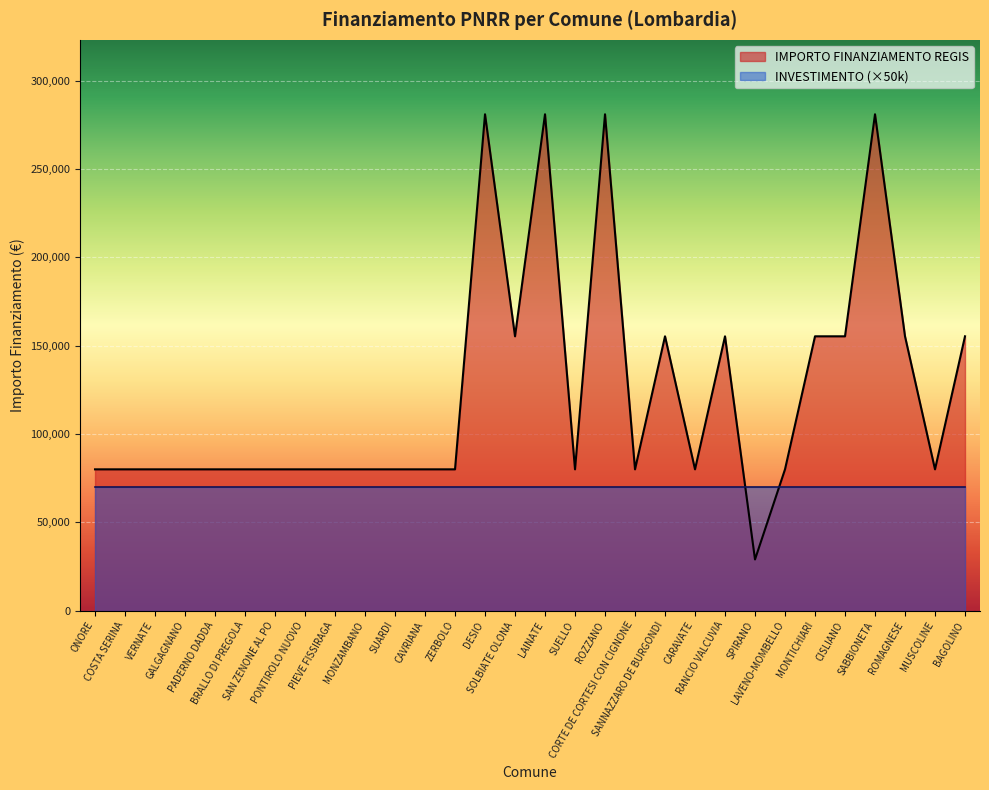

Reading right to left, what are all the values shown in this chart?

BAGOLINO=155234	MUSCOLINE=79922	ROMAGNESE=155234	SABBIONETA=280932	CISLIANO=155234	MONTICHIARI=155234	LAVENO-MOMBELLO=79922	SPIRANO=28902	RANCIO VALCUVIA=155234	CARAVATE=79922	SANNAZZARO DE BURGONDI=155234	CORTE DE CORTESI CON CIGNONE=79922	ROZZANO=280932	SUELLO=79922	LAINATE=280932	SOLBIATE OLONA=155234	DESIO=280932	ZERBOLO=79922	CAVRIANA=79922	SUARDI=79922	MONZAMBANO=79922	PIEVE FISSIRAGA=79922	PONTIROLO NUOVO=79922	SAN ZENONE AL PO=79922	BRALLO DI PREGOLA=79922	PADERNO DADDA=79922	GALGAGNANO=79922	VERNATE=79922	COSTA SERINA=79922	ONORE=79922